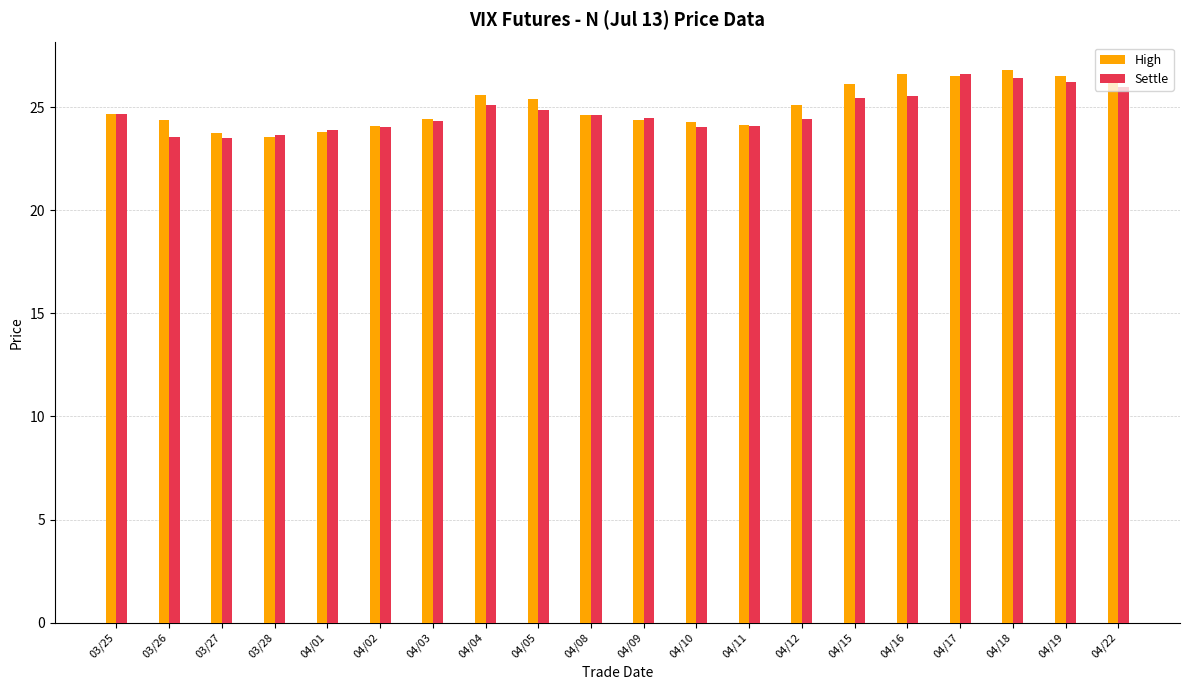

What is the greatest value displayed?

26.8